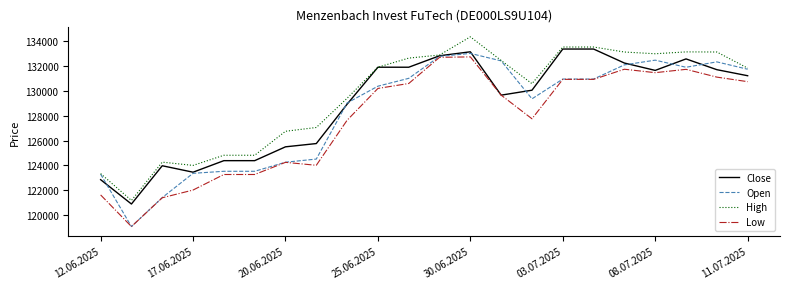

What is the highest value of the Low series?

132724